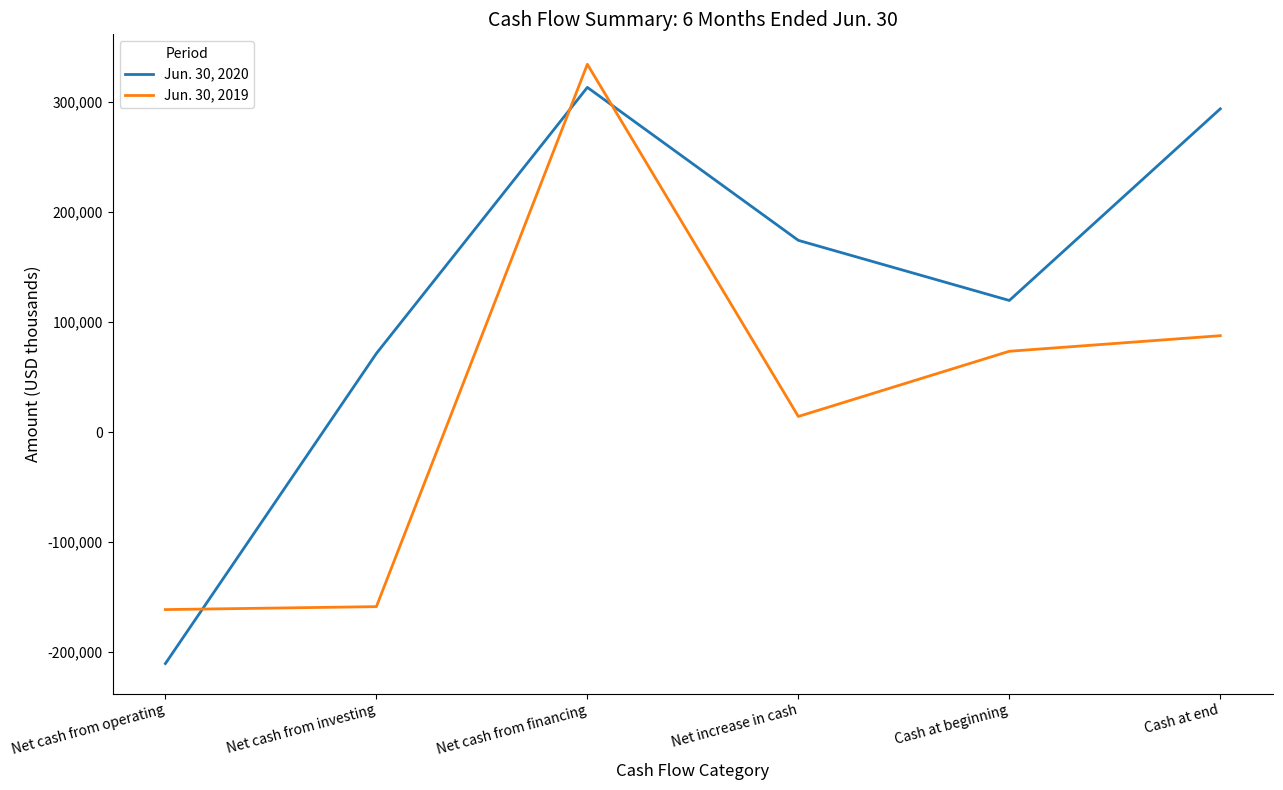

Between Net cash from financing and Cash at end, which series saw the biggest shift?

Jun. 30, 2019